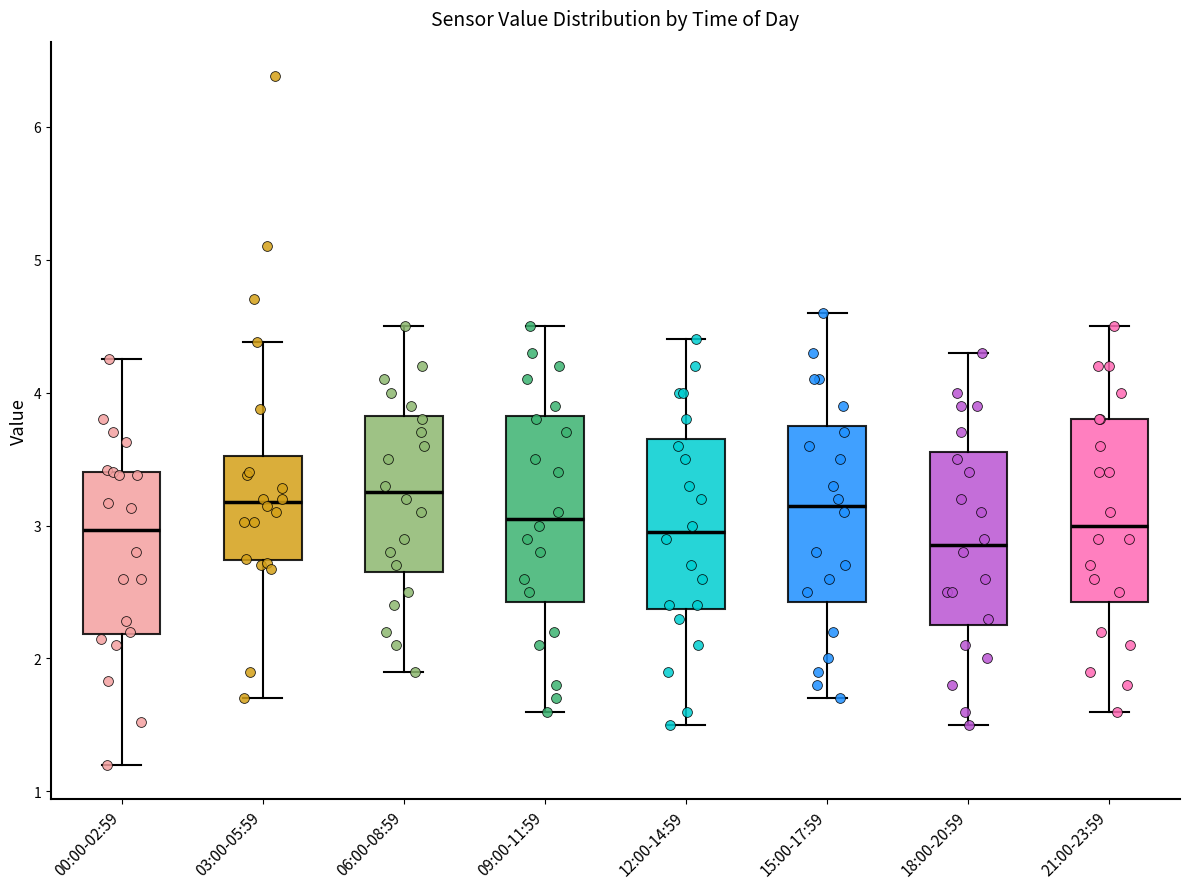

Reading left to right, transcribe this box plot: for each box, give where its median line is, the range the box spans, and where its two whiskers end, as read against the y-axis. The values are not printed on the chart, so give them approximately, as read against the axis.

00:00-02:59: median 3.0, box 2.2 to 3.4, whiskers 1.2 to 4.3
03:00-05:59: median 3.2, box 2.7 to 3.5, whiskers 1.7 to 4.4
06:00-08:59: median 3.3, box 2.7 to 3.8, whiskers 1.9 to 4.5
09:00-11:59: median 3.1, box 2.4 to 3.8, whiskers 1.6 to 4.5
12:00-14:59: median 3.0, box 2.4 to 3.7, whiskers 1.5 to 4.4
15:00-17:59: median 3.2, box 2.4 to 3.8, whiskers 1.7 to 4.6
18:00-20:59: median 2.9, box 2.3 to 3.6, whiskers 1.5 to 4.3
21:00-23:59: median 3.0, box 2.4 to 3.8, whiskers 1.6 to 4.5